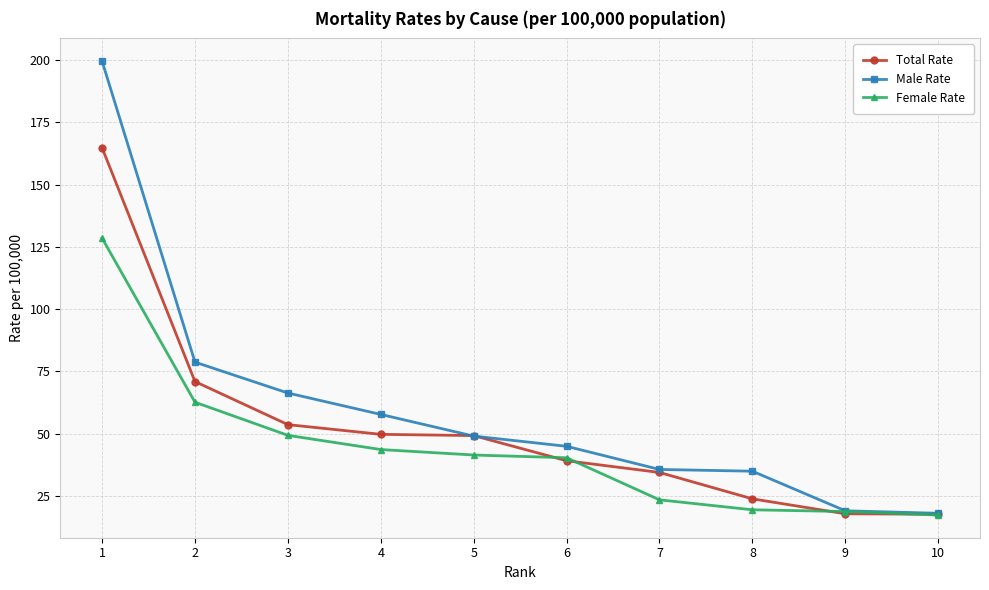

Where is Female Rate nearest to the value 72?

2